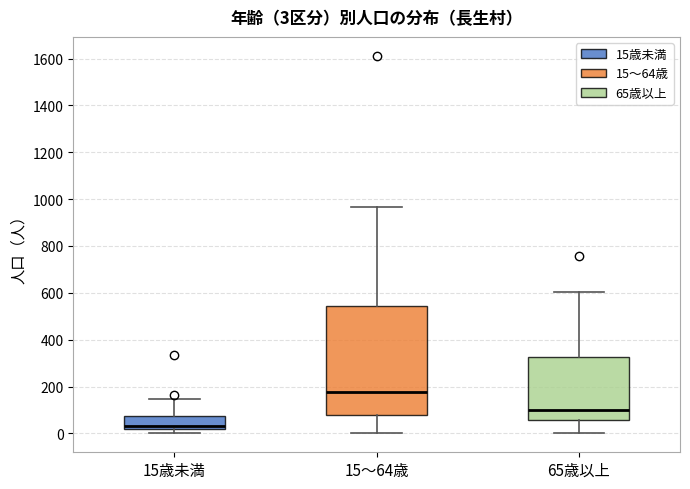

Which box's median line is the lowest?

15歳未満